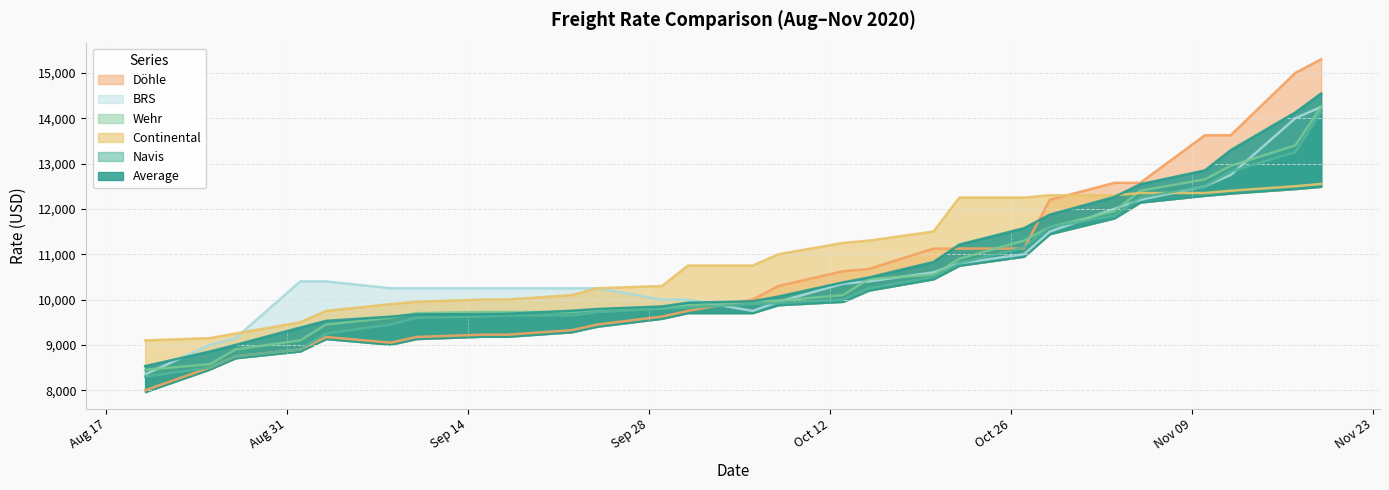

Where do Navis and Doehle first cross each other?

01.10.2020 and 06.10.2020